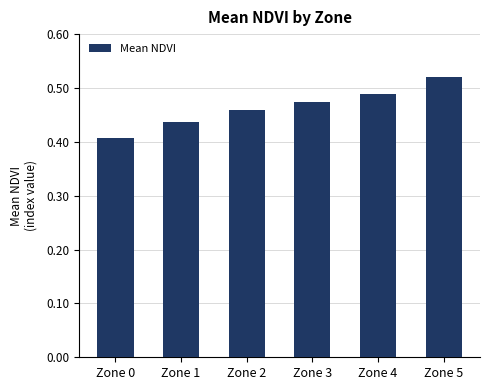

Count the number of categories in the chart.

6